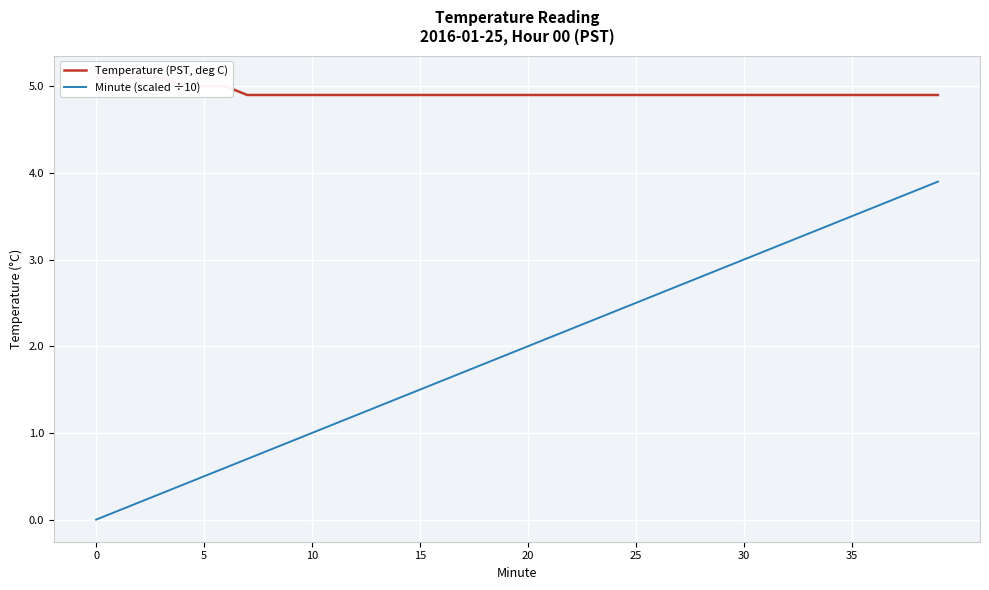

True or false: Minute (scaled ÷10) has more than 2 interior local peaks.

False